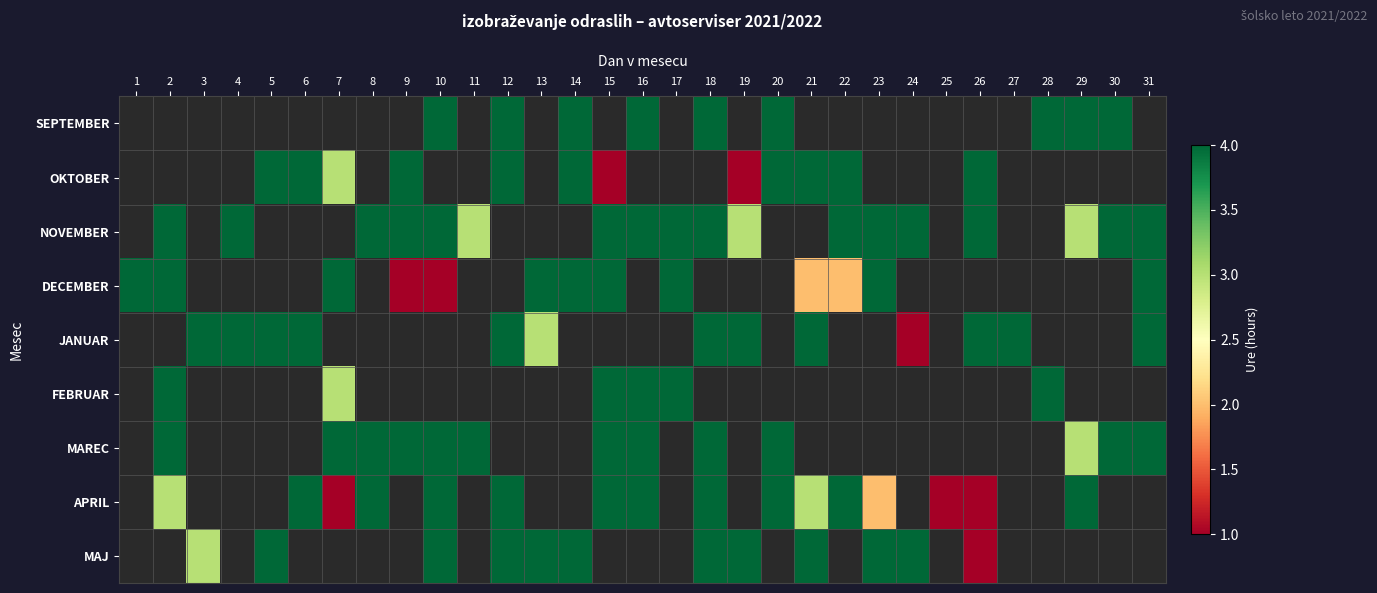

Which has a higher value, 18 or 10?

18